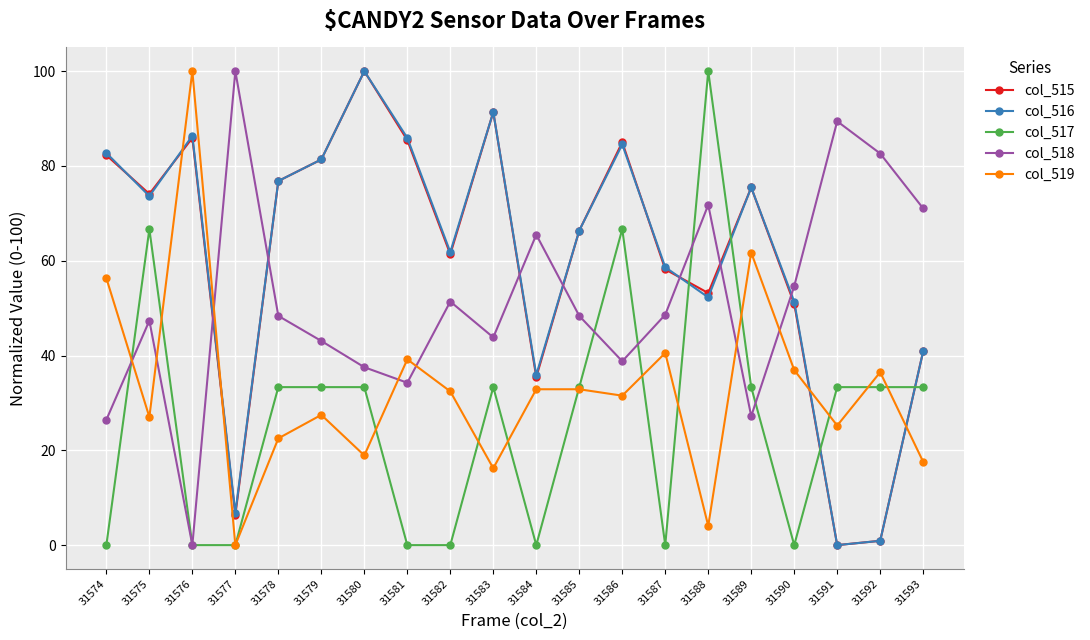

Where does the col_518 series first go above 48?

31577